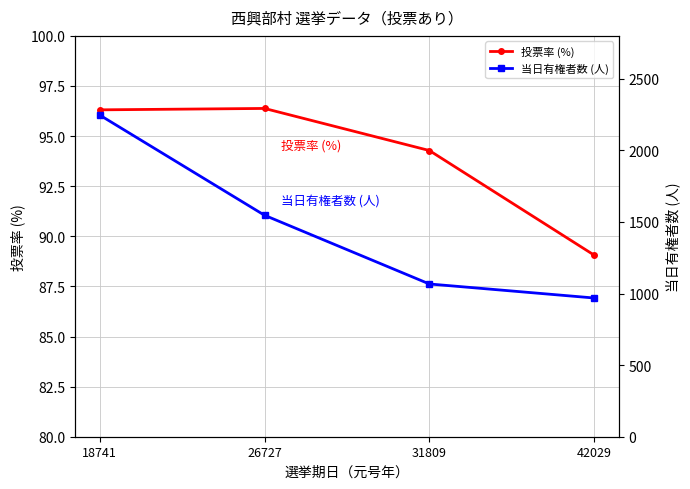

The value of 投票率 (%) at 26727 is 35.1. True or false?

False